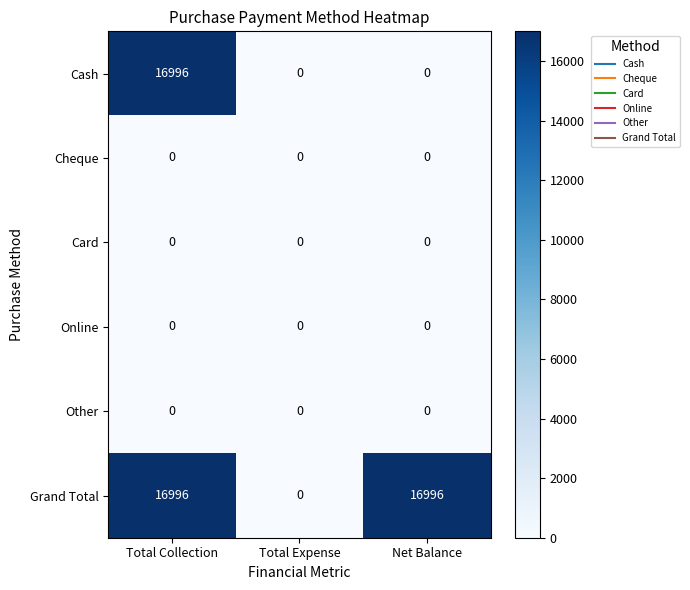

What is the sum of the Grand Total values at Net Balance and Total Expense?

16996